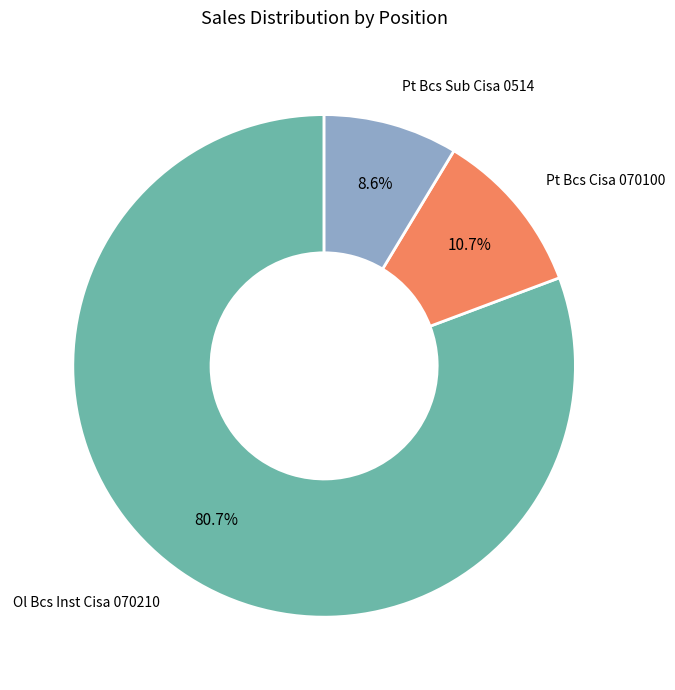

Is there a majority slice in this chart?

Yes